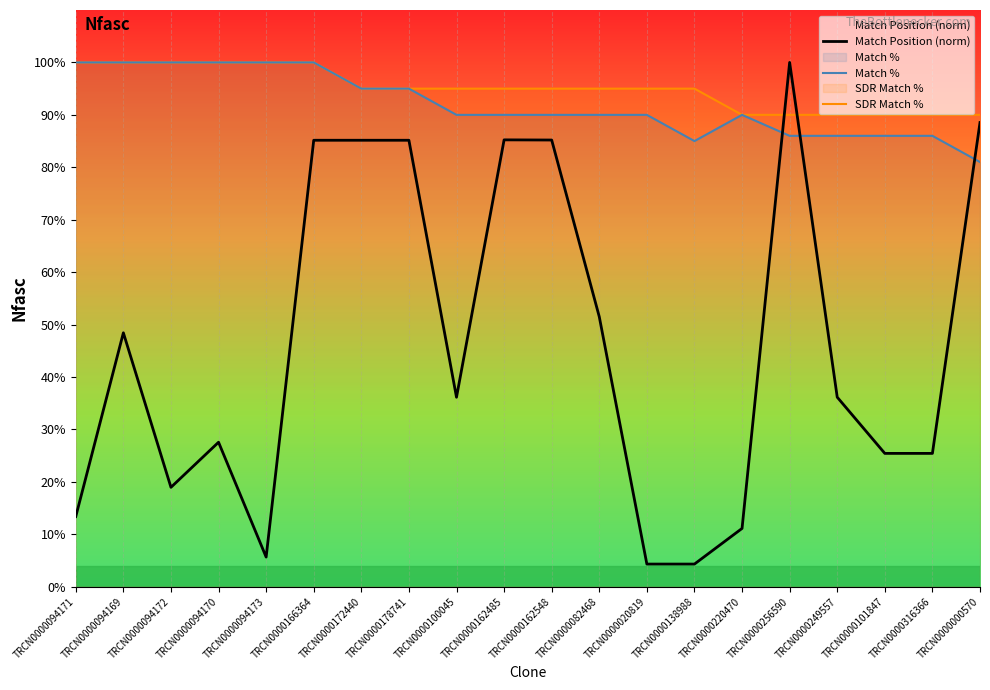

Is it true that Match % equals 129.5 at TRCN0000256590?

False